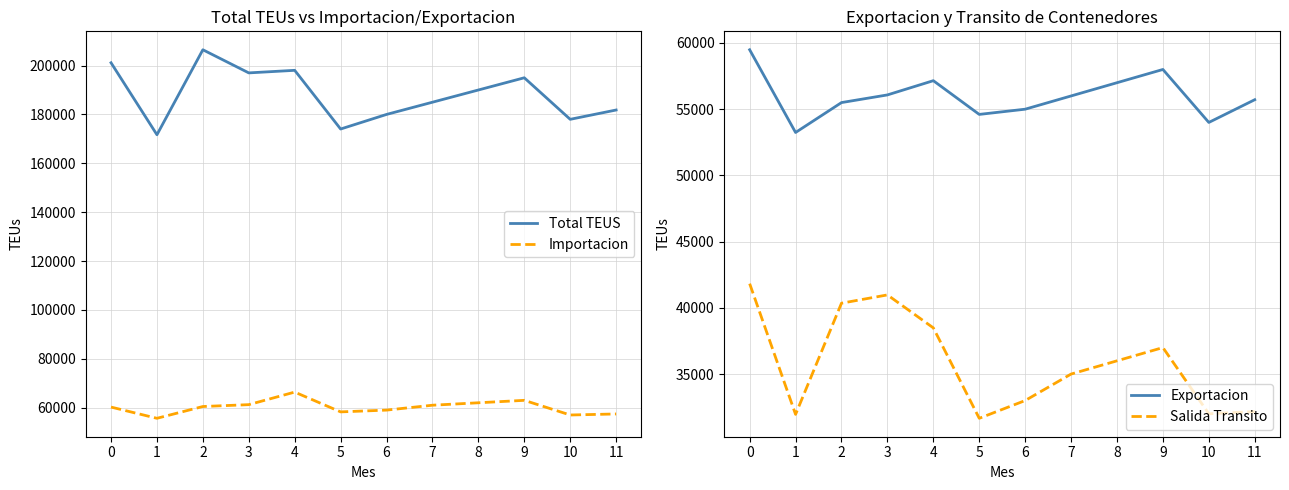

Rank the categories by Total TEUS value from highest to lowest.

2, 0, 4, 3, 9, 8, 7, 11, 6, 10, 5, 1